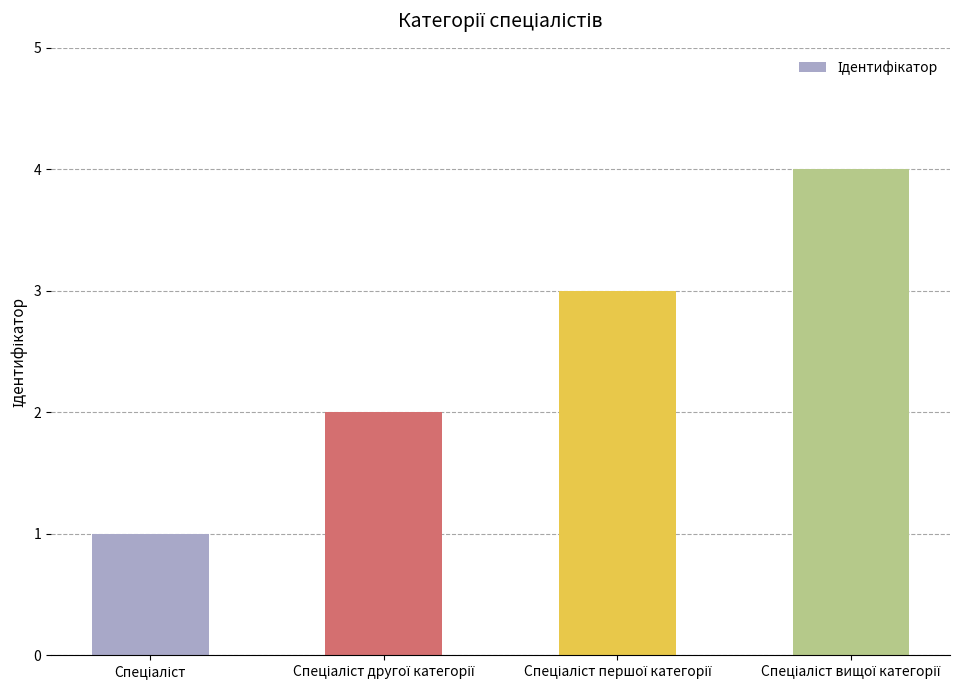

What is the maximum value shown in the chart?

4